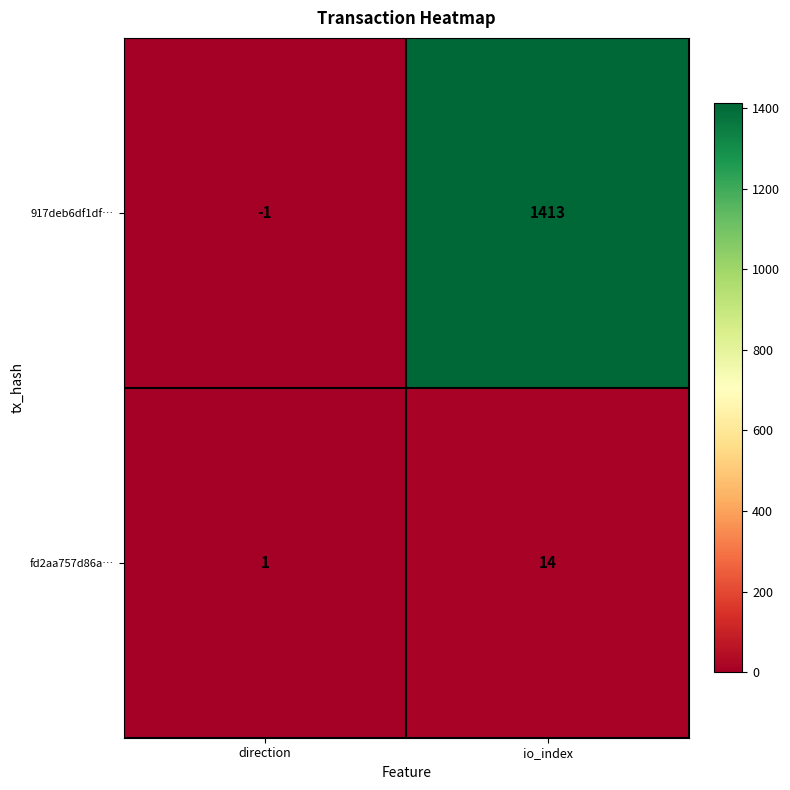

Which category has the lowest value across all series?

direction